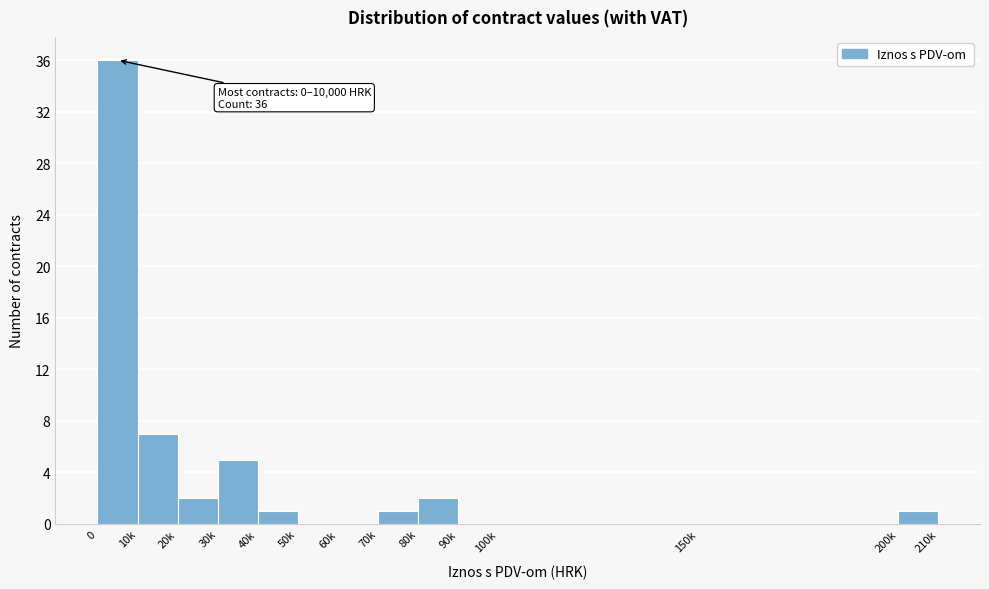

Reading left to right, extract all data points from this chart.

0=36	10k=7	20k=2	30k=5	40k=1	50k=0	60k=0	70k=1	80k=2	90k=0	100k=0	150k=0	200k=1